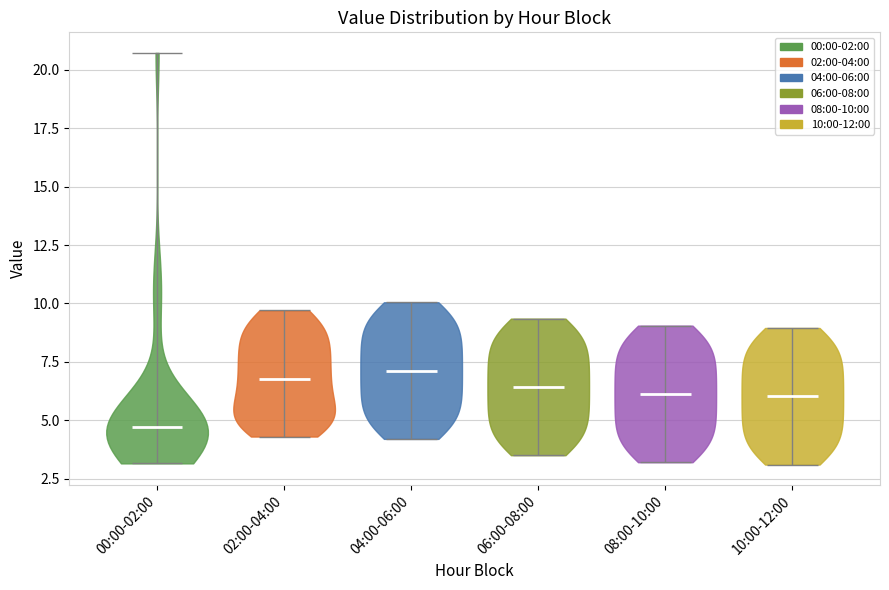

Reading left to right, read every violin against the y-axis: where its median line is, and the lowest and highest points it reaches. The values are not printed on the chart, so give them approximately, as read against the axis.

00:00-02:00: median line 4.5, lowest point 3.0, highest point 20.5
02:00-04:00: median line 7.0, lowest point 4.5, highest point 9.5
04:00-06:00: median line 7.0, lowest point 4.0, highest point 10.0
06:00-08:00: median line 6.5, lowest point 3.5, highest point 9.5
08:00-10:00: median line 6.0, lowest point 3.0, highest point 9.0
10:00-12:00: median line 6.0, lowest point 3.0, highest point 9.0